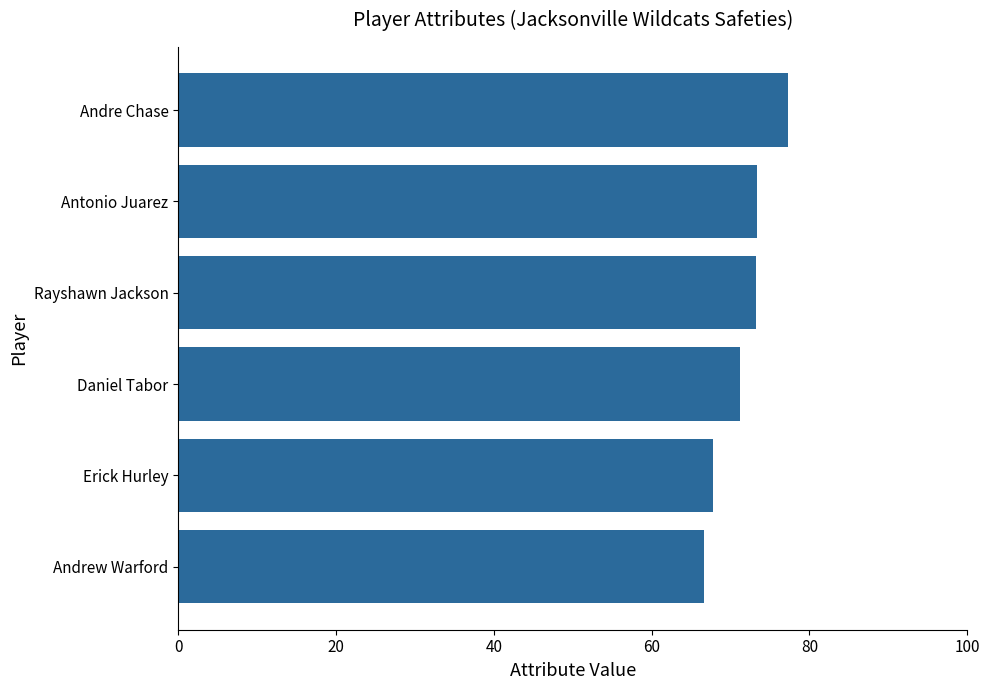

What is the difference between the maximum and minimum values?

10.7